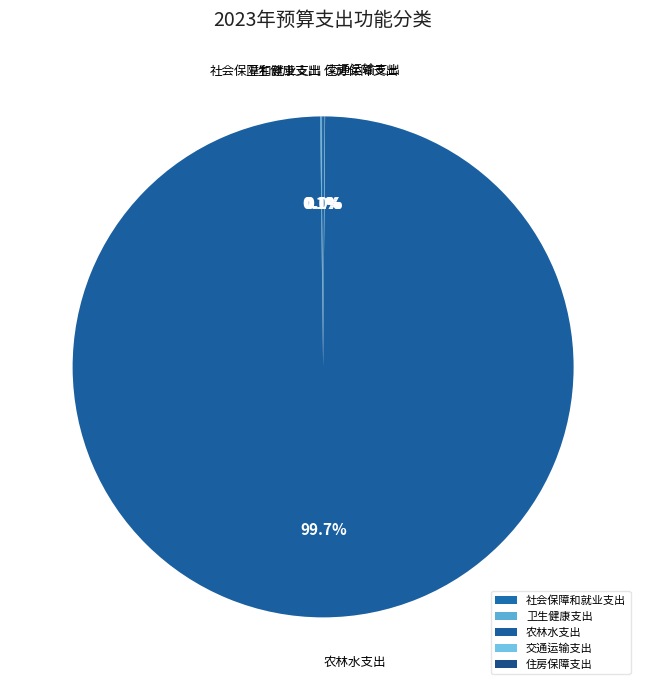

Which slice is the largest?

农林水支出